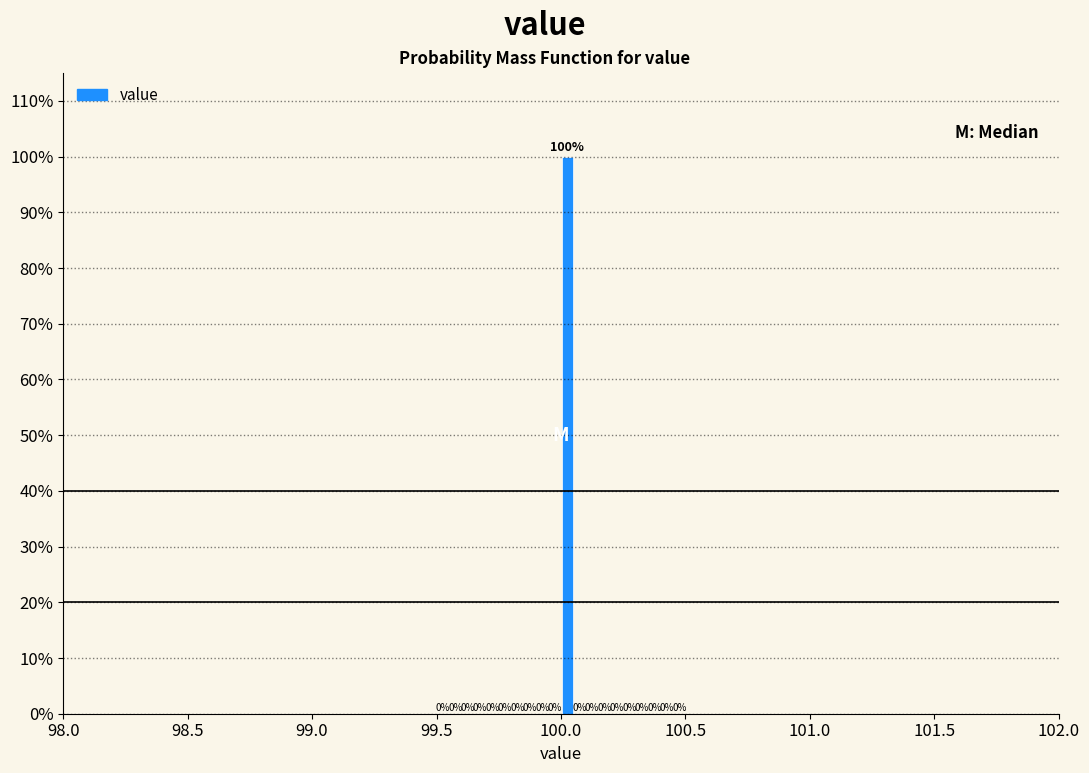

Around what value on the x-axis is the tallest bar? Give the approximate position of its centre, as read against the axis.

100.05